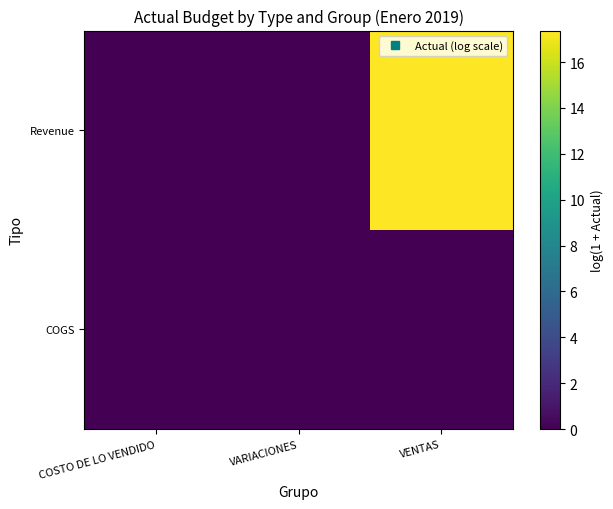

Which label corresponds to the largest value in the chart?

VENTAS